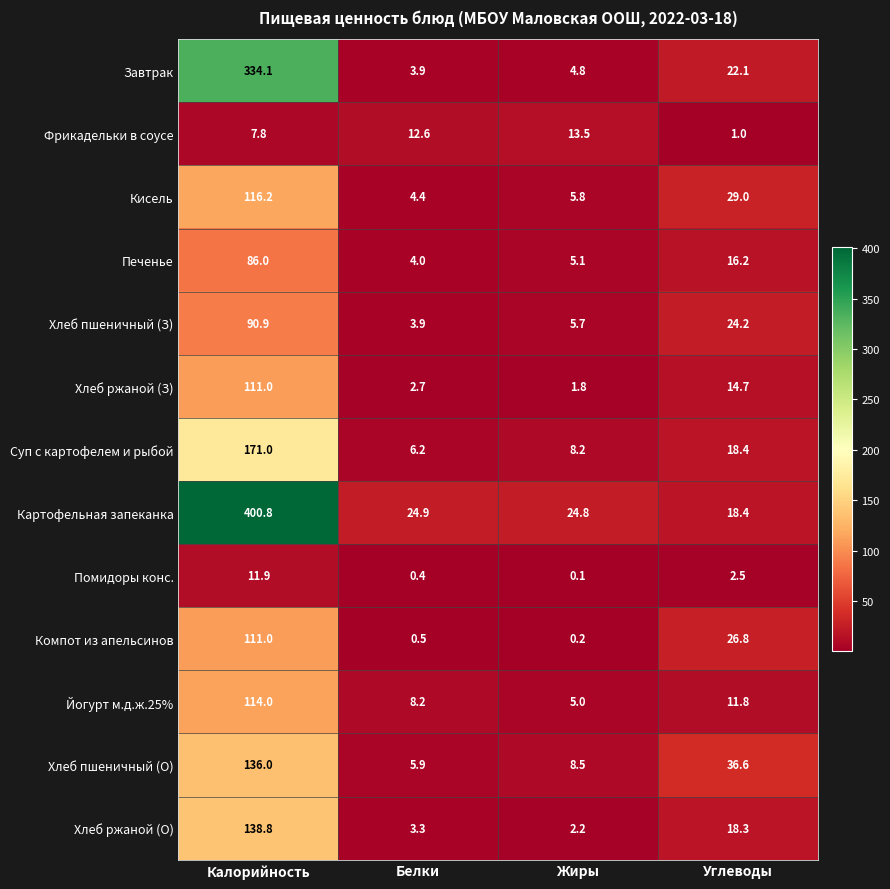

Rank the series at Жиры from lowest to highest value.

Помидоры конс., Компот из апельсинов, Хлеб ржаной (З), Хлеб ржаной (О), Завтрак, Йогурт м.д.ж.25%, Печенье, Хлеб пшеничный (З), Кисель, Суп с картофелем и рыбой, Хлеб пшеничный (О), Фрикадельки в соусе, Картофельная запеканка